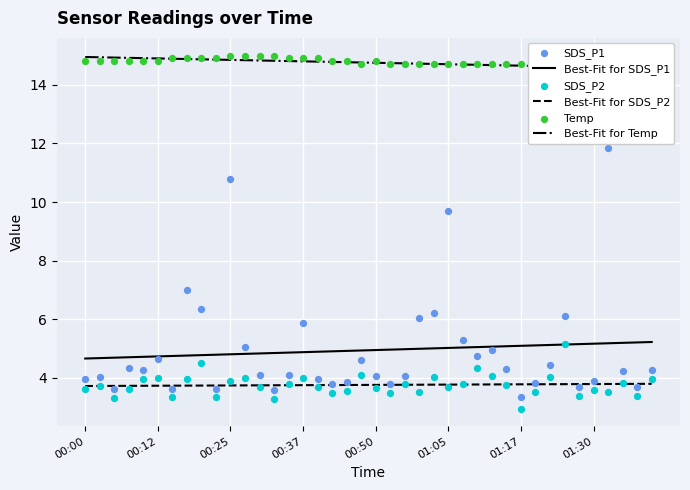

Which series has the largest total across all categories?

Temp